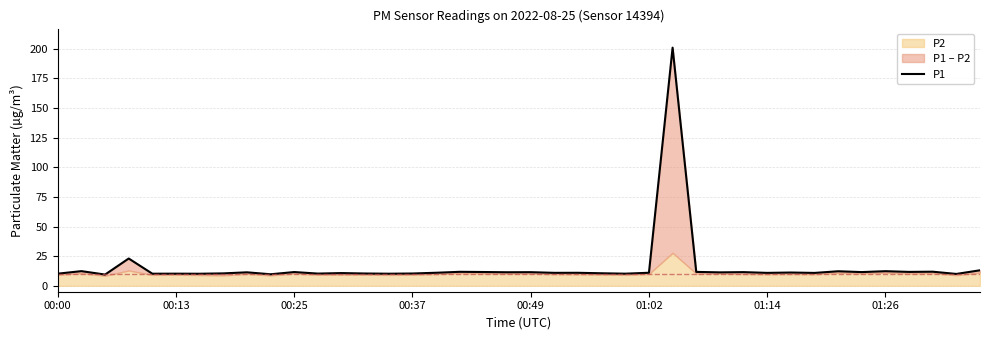

Reading right to left, extract all data points from this chart.

13.1	10.0	11.9	11.7	12.3	11.6	12.3	10.9	11.2	10.9	11.5	11.3	11.7	201.0	11.0	10.2	10.6	11.0	10.9	11.5	11.4	11.6	11.8	11.0	10.4	10.2	10.4	10.7	10.3	11.6	9.7	11.4	10.5	10.2	10.2	10.2	23.0	9.5	12.4	10.2